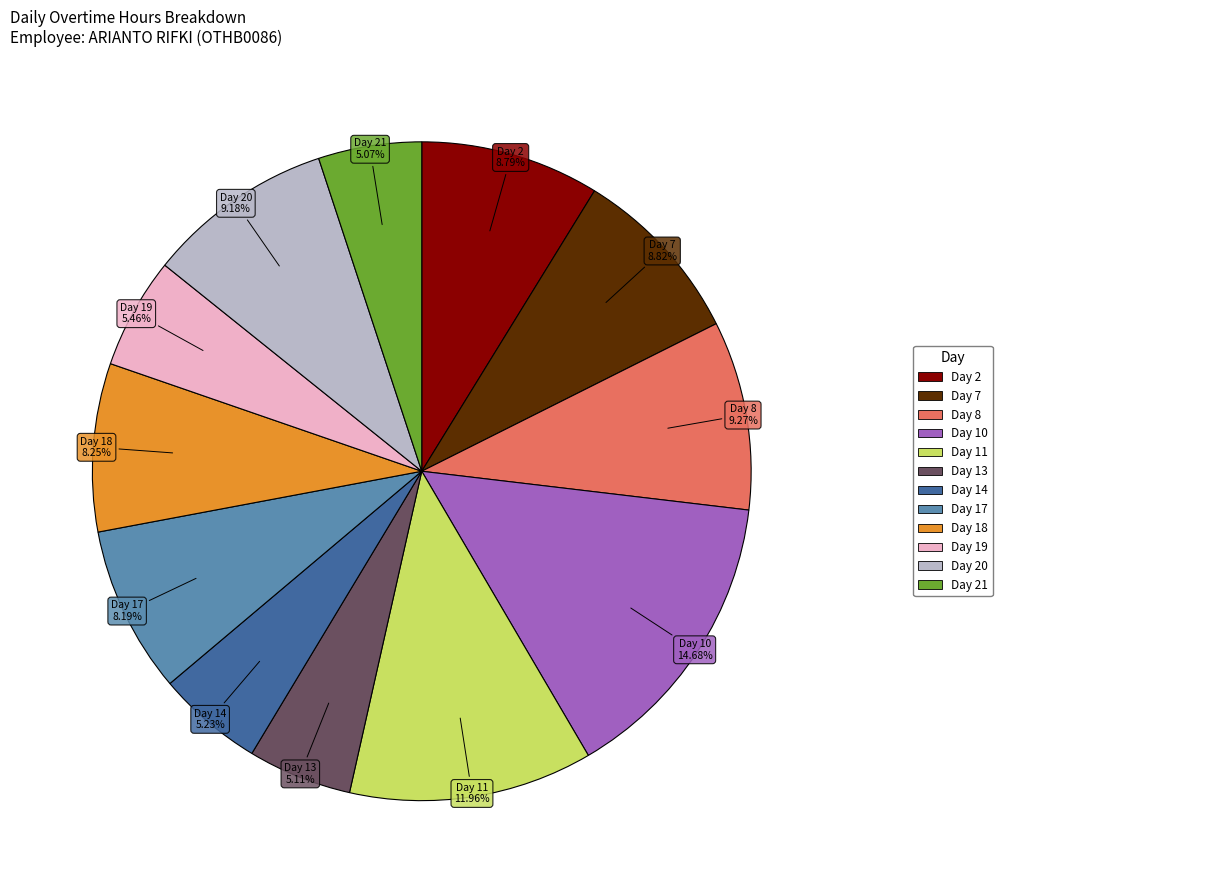

Is there any slice that represents more than half of the pie?

No